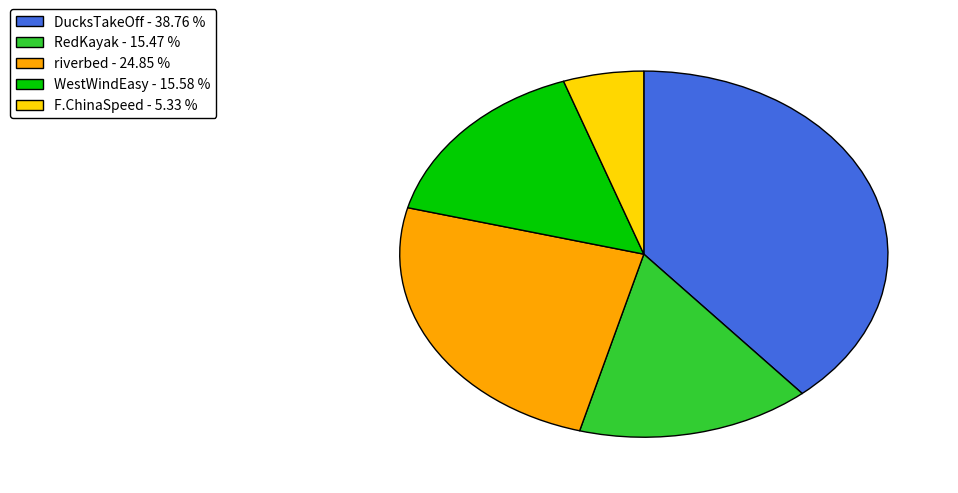

Is there any slice that represents more than half of the pie?

No